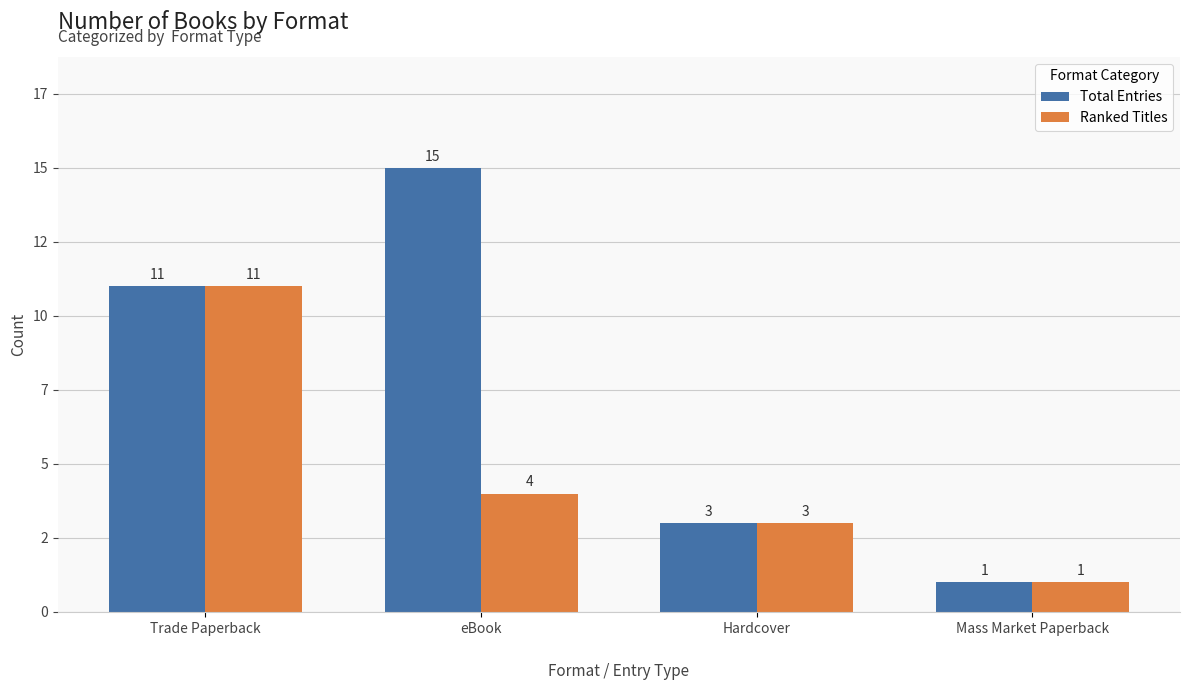

What are all the series names shown in the legend?

Total Entries, Ranked Titles